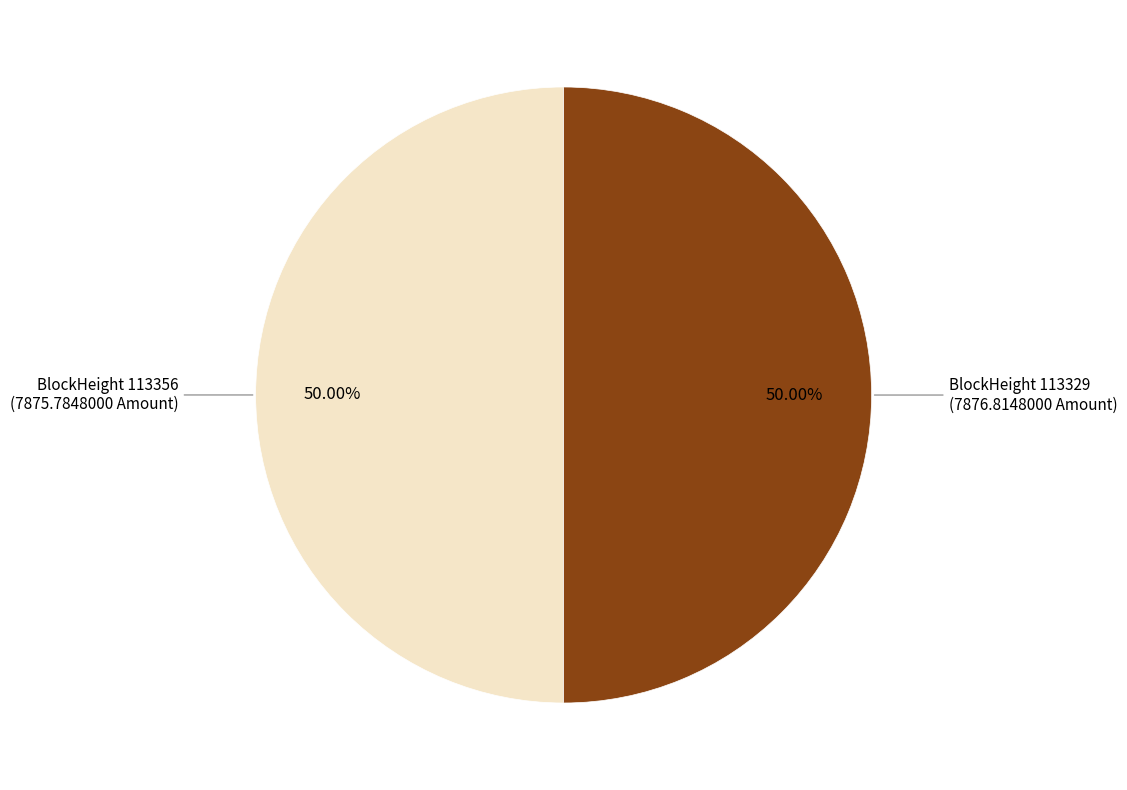

Count the number of slices in the pie.

2